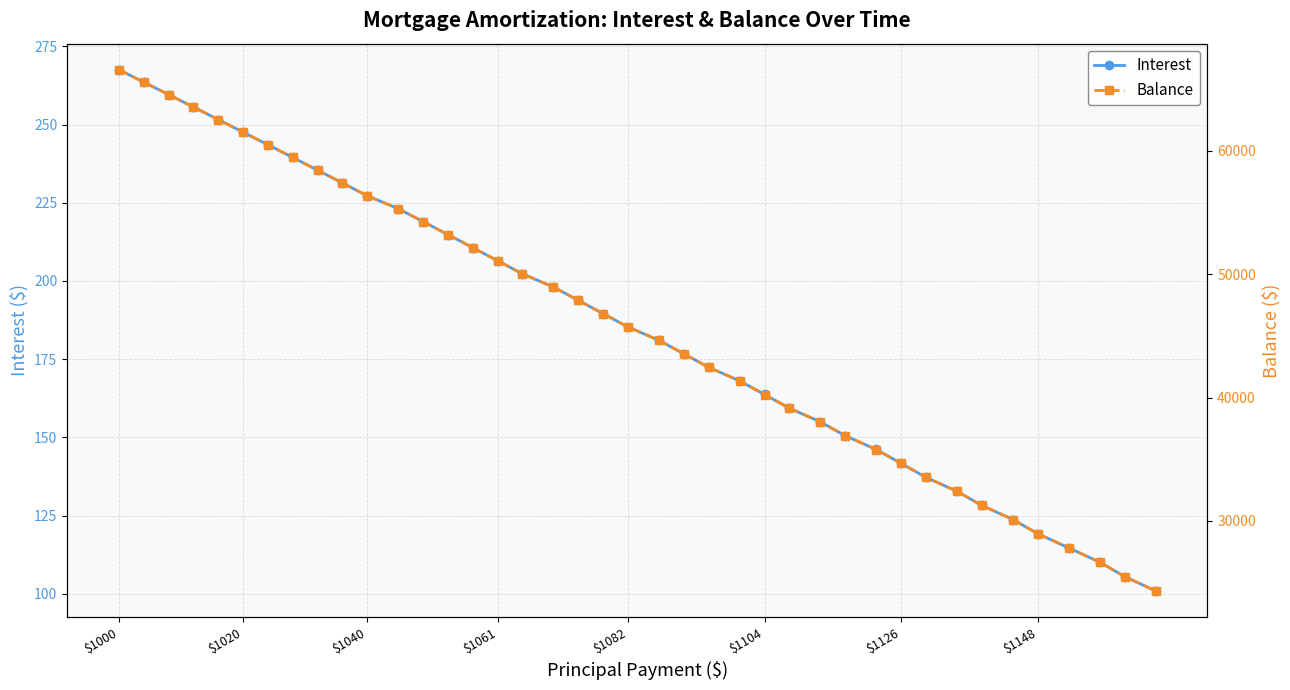

True or false: Interest has more than 2 points higher than both neighbors.

False